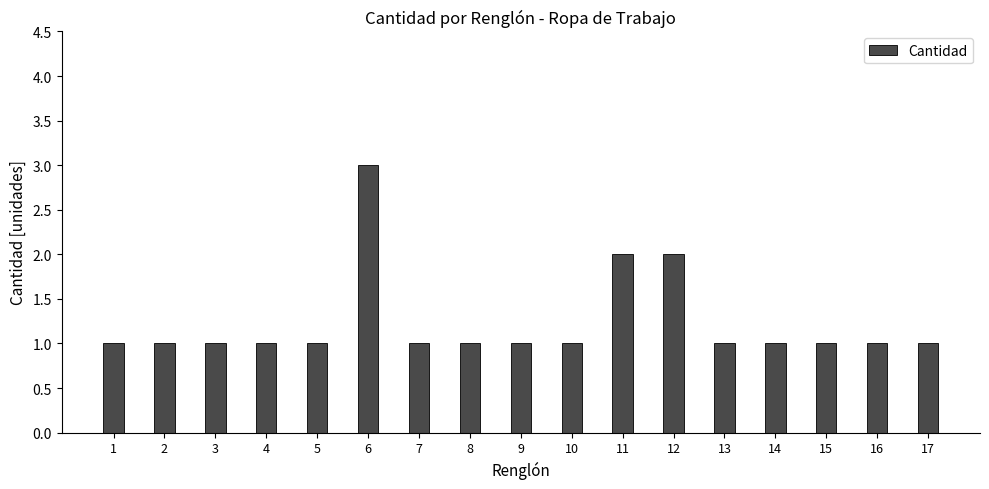

What is the value of the 16th bar from the left?

1